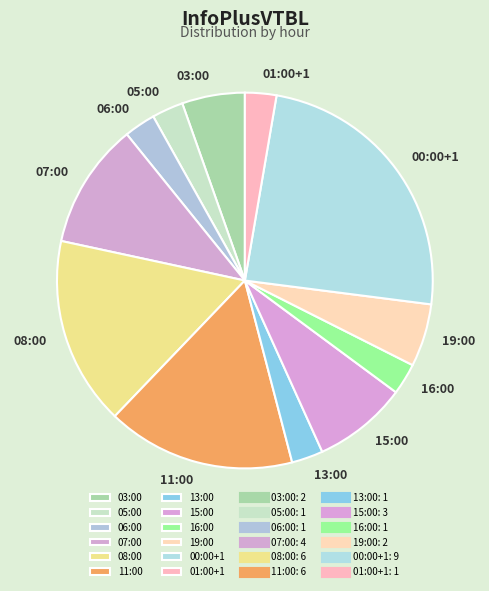

What is the largest slice in the pie chart?

00:00+1